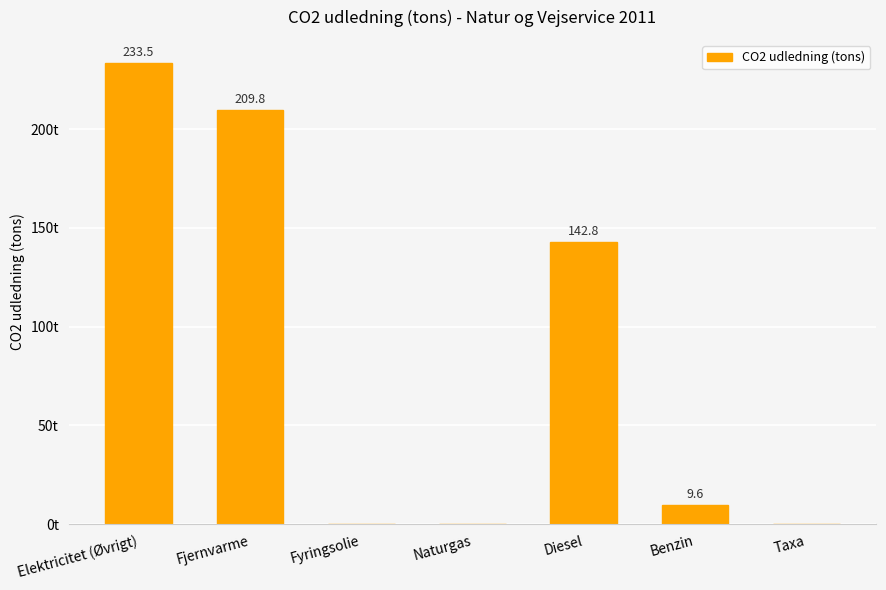

Which category has the highest value across all series?

Elektricitet (Øvrigt)